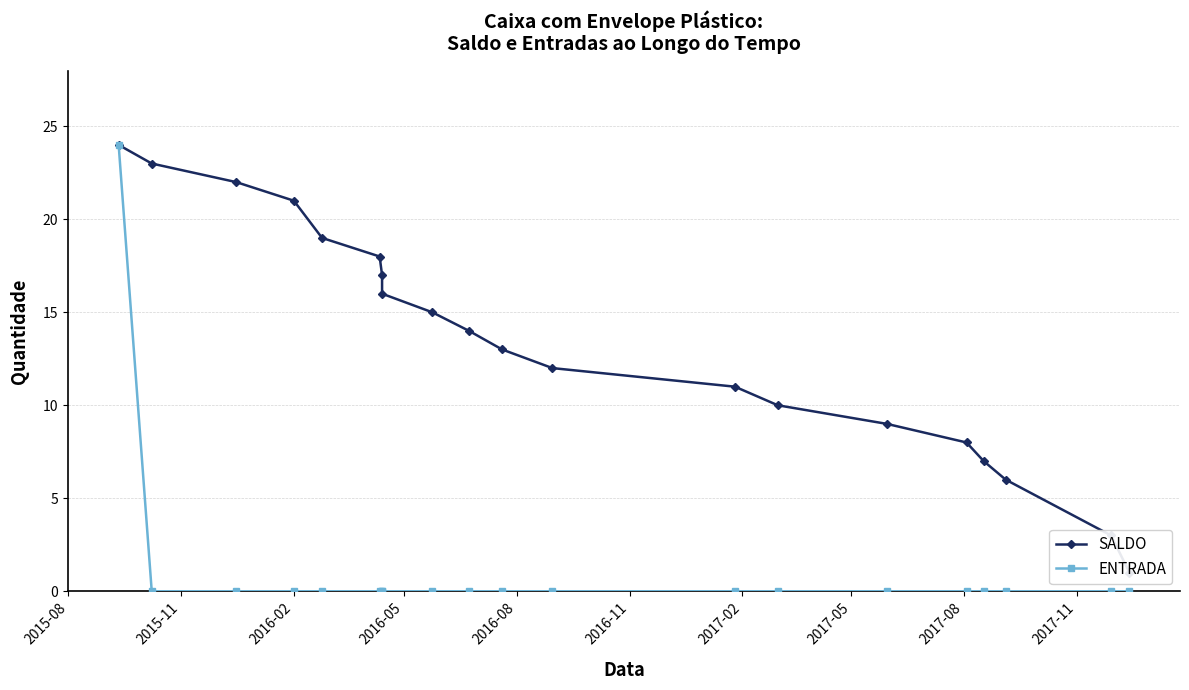

The value of ENTRADA at 11 is 10. True or false?

False